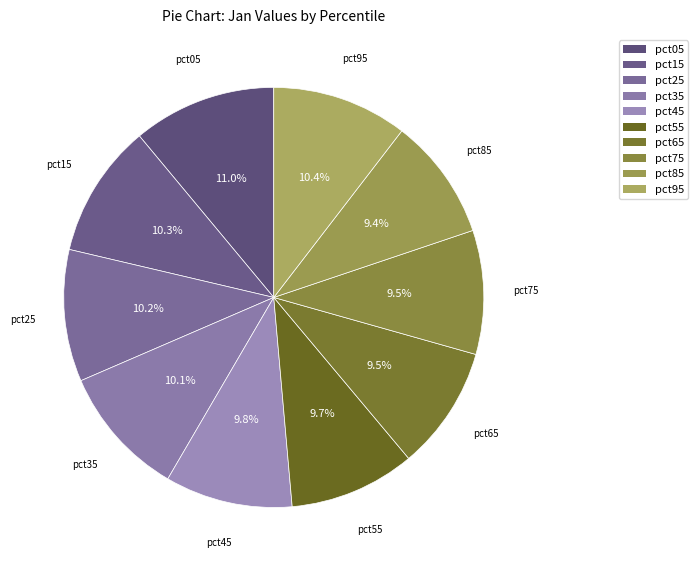

To the nearest percent, what percentage of the pie is pct55?

10%